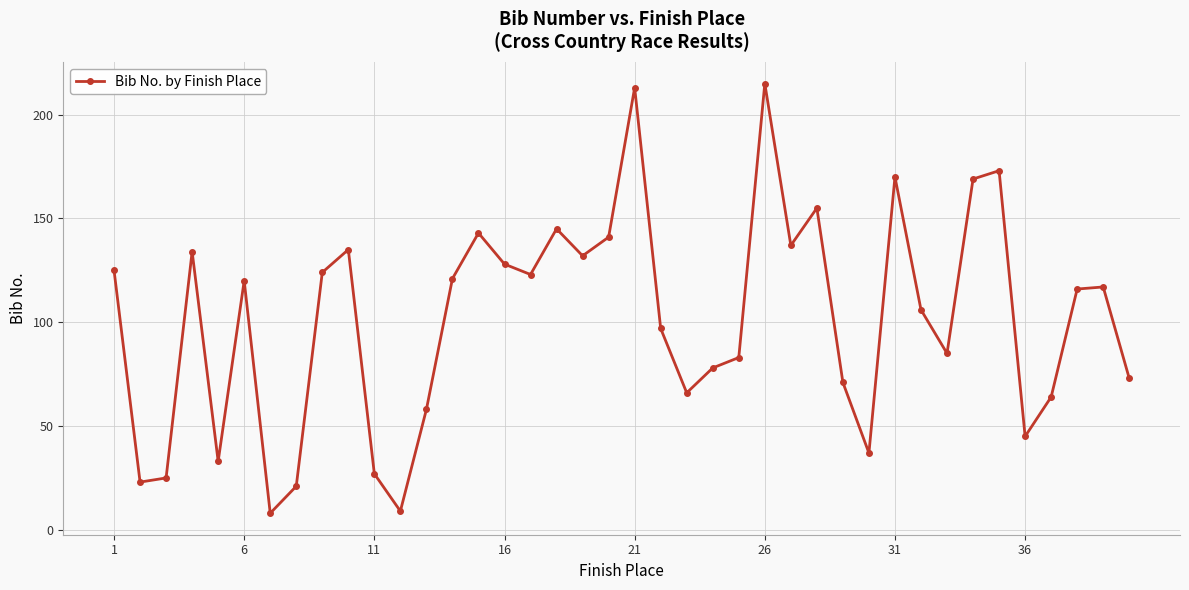

What is the sum of all values?

4045